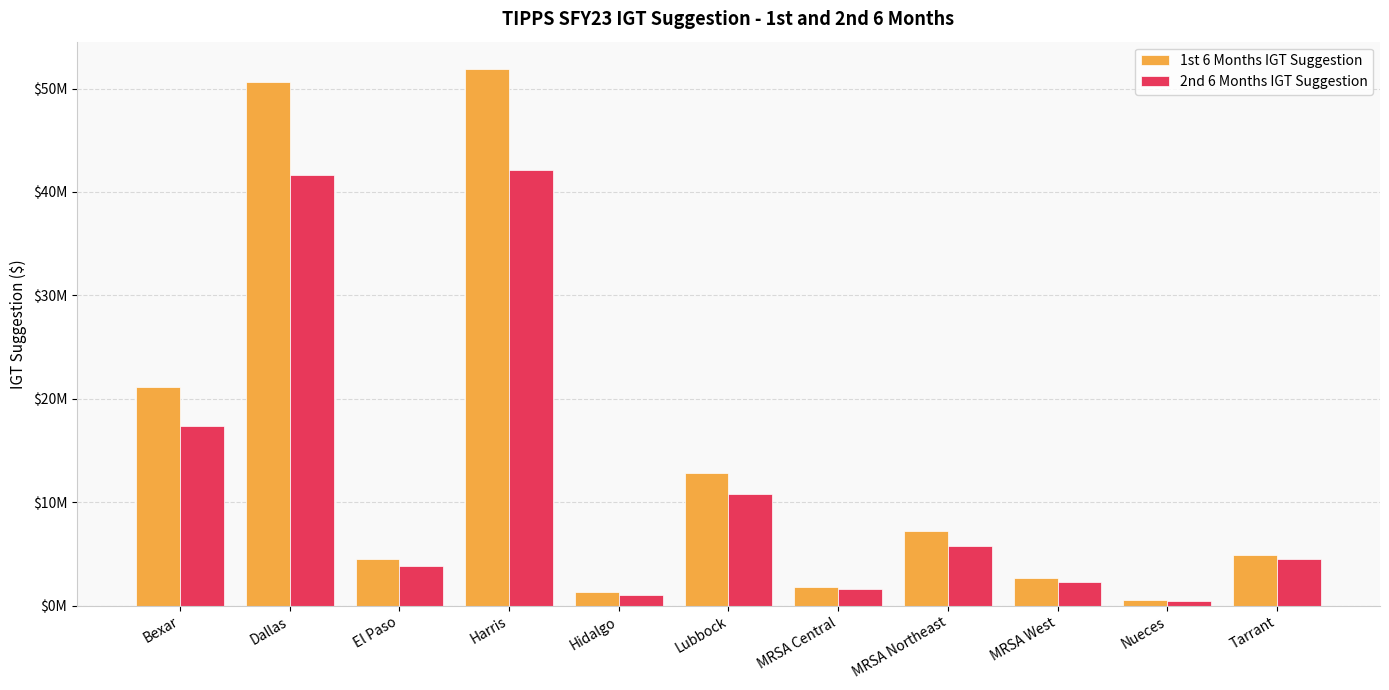

What is the sum of the 2nd 6 Months IGT Suggestion values at Bexar and Nueces?

17860846.5